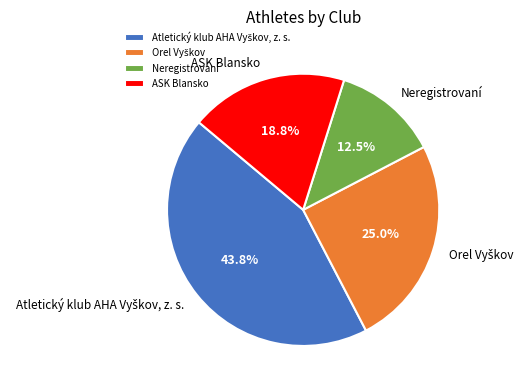

Approximately how many times larger is the value at ASK Blansko compared to Neregistrovaní?

1.5